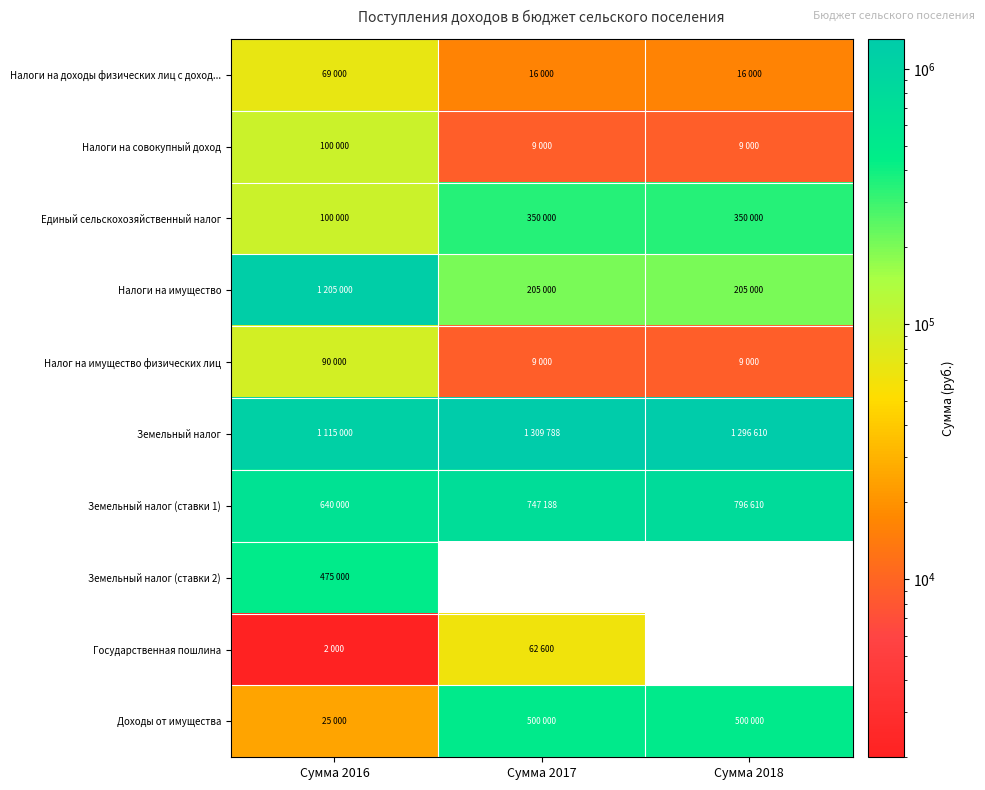

What is the total value across all series at Сумма 2016?

3821000